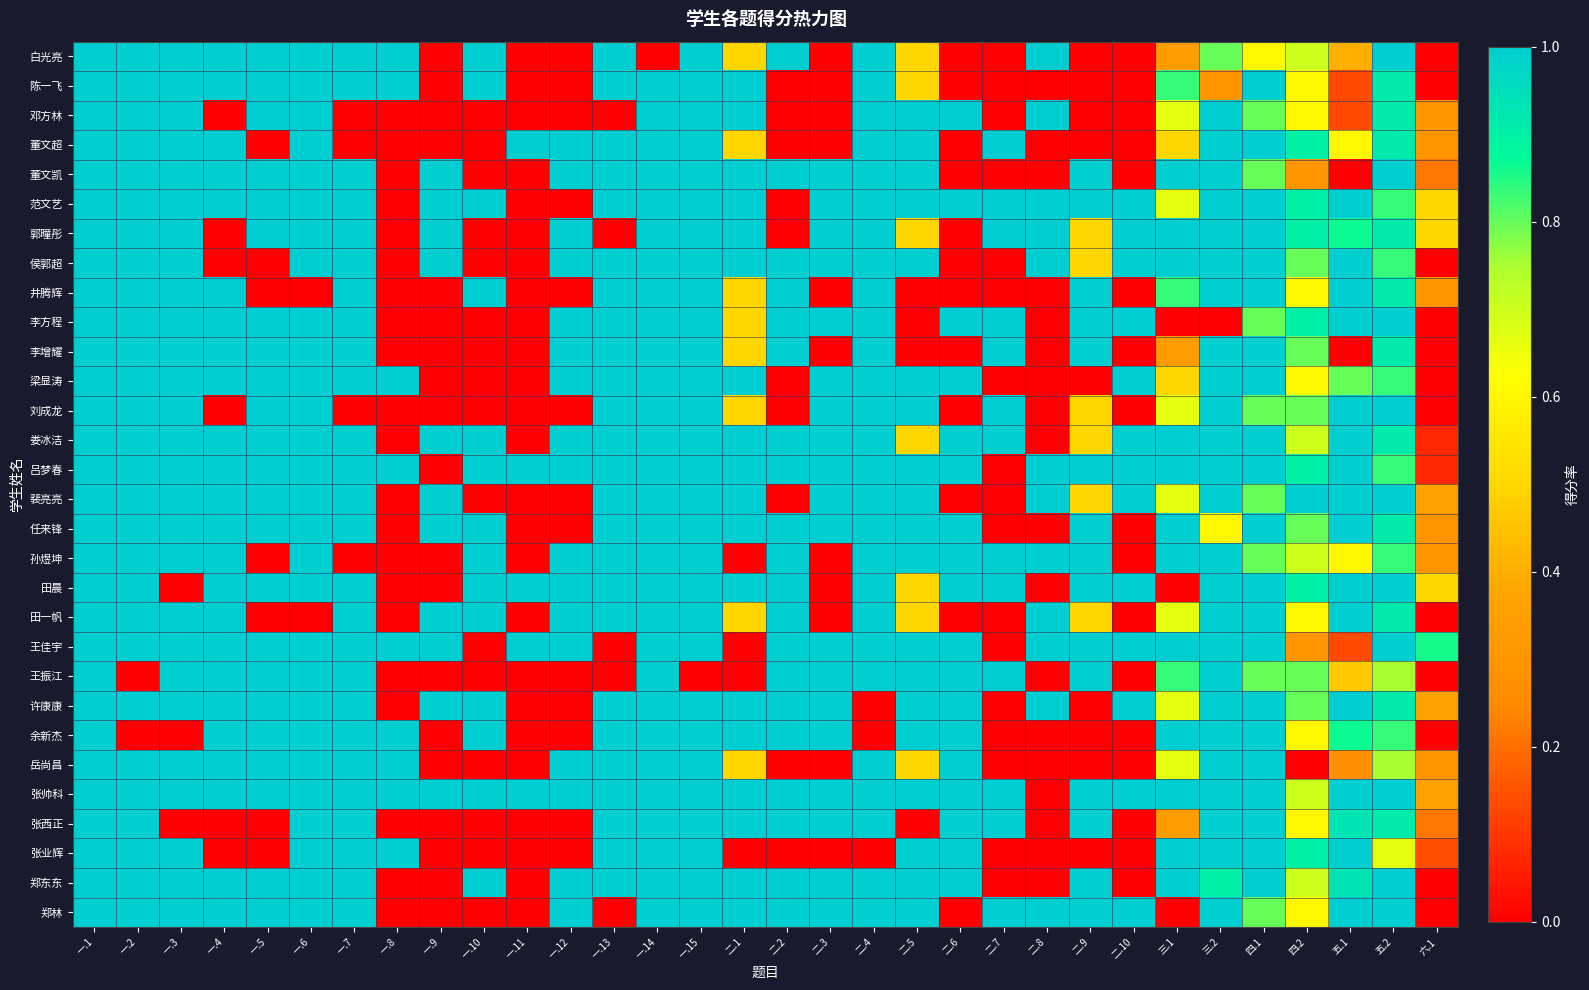

What is the spread (max minus min) of values at 二.10?

1.0